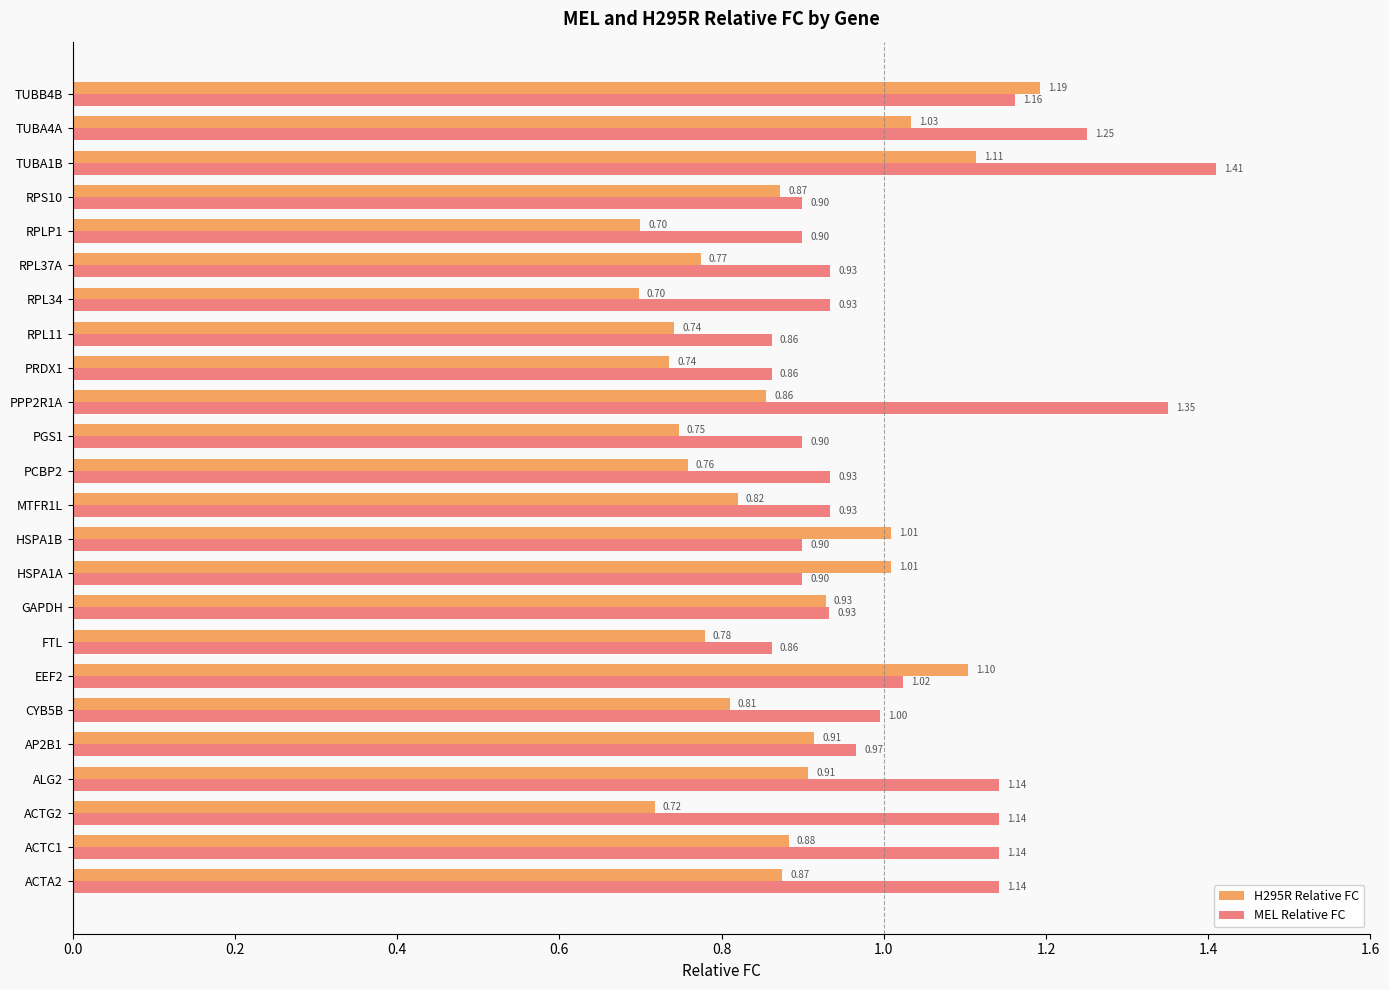

What is the difference between the MEL Relative FC values at TUBA1B and PRDX1?

0.5